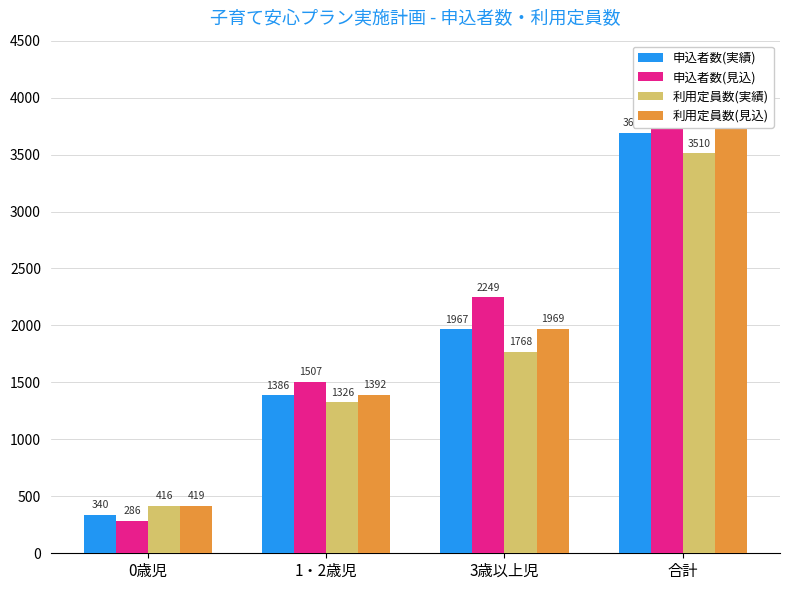

What is the minimum value for 利用定員数(実績)?

416